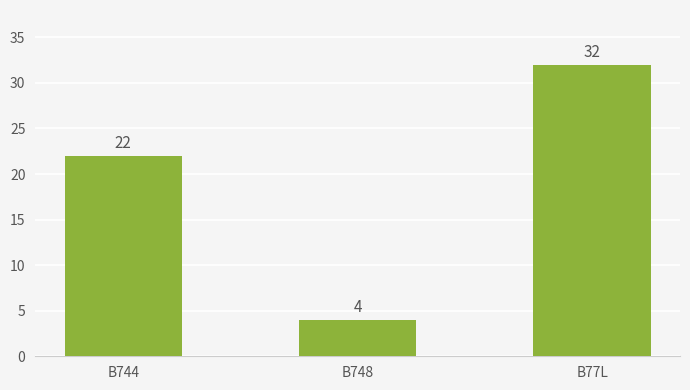

Rank the categories by value from lowest to highest.

B748, B744, B77L